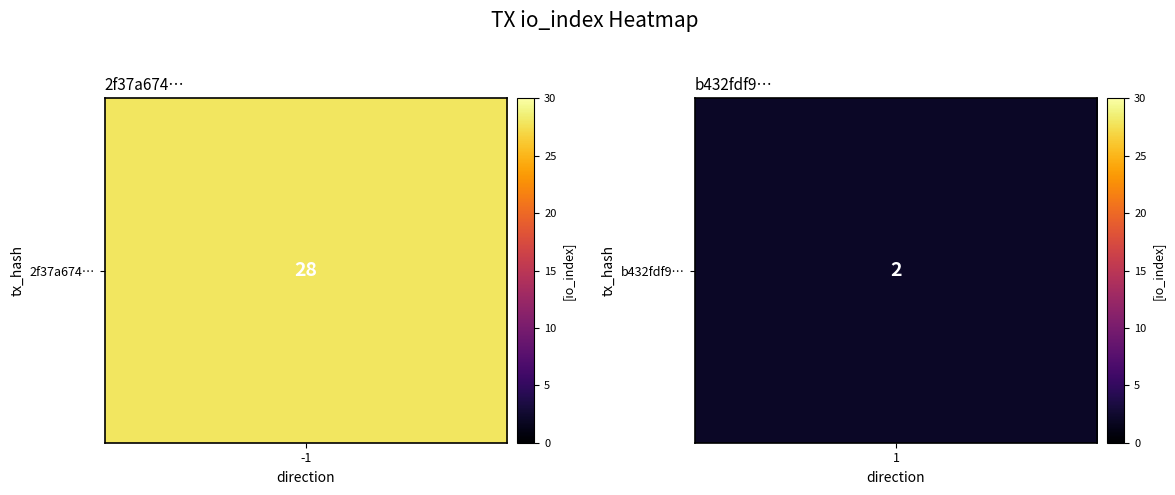

What is the approximate value of b432fdf928638461c7941706bd0703763f49ba7 at 1?

2